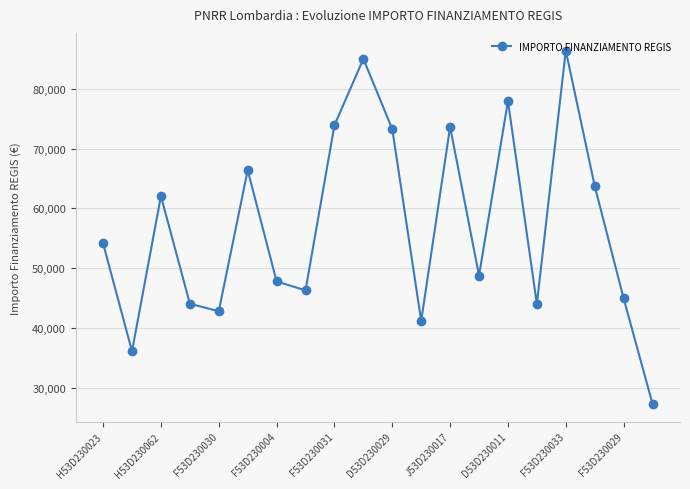

What is the greatest value displayed?

86371.0